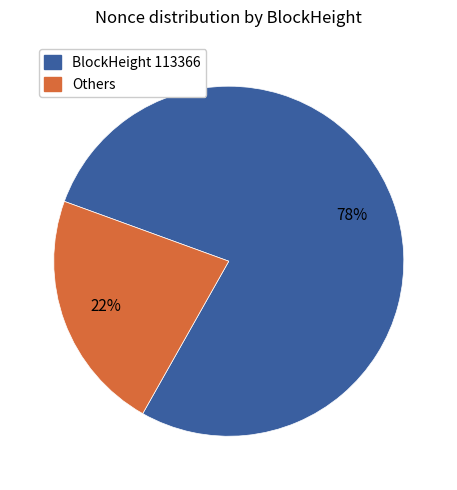

To the nearest percent, what is the average slice percentage?

50%